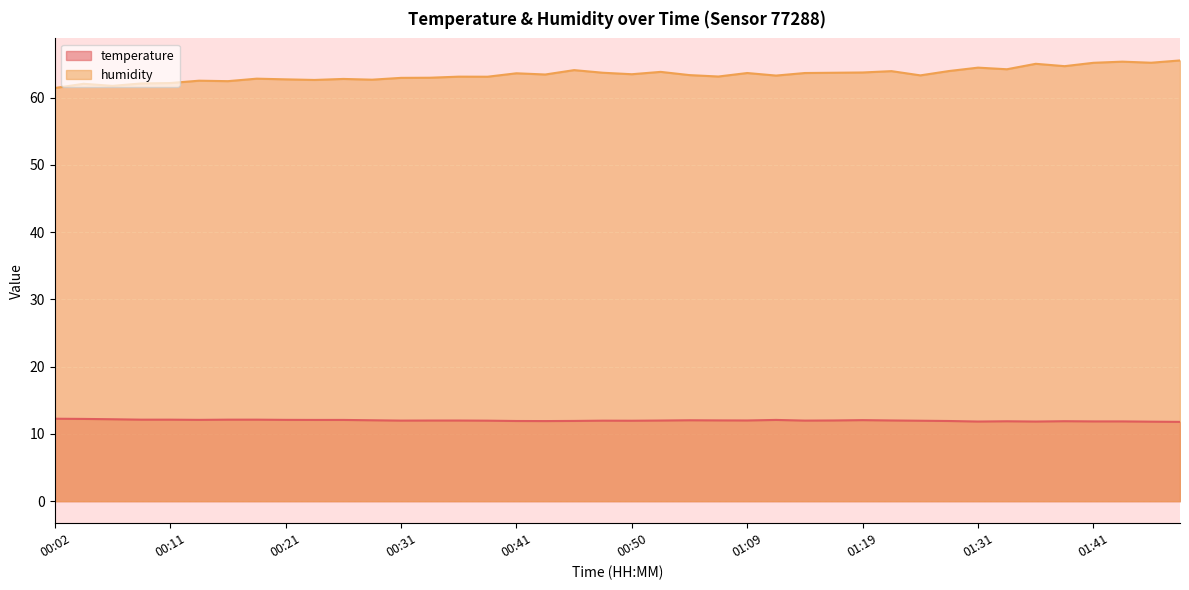

How many lines are shown in the chart?

2